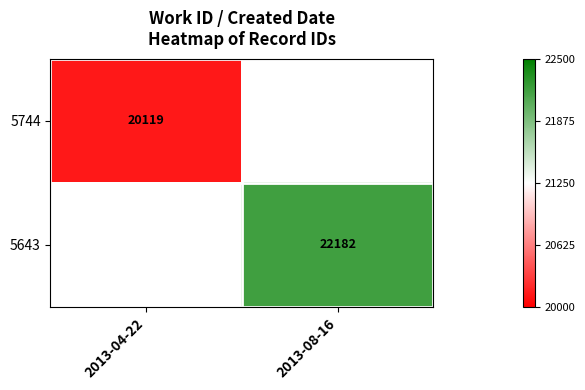

Is it true that 5643 equals 13299 at 2013-08-16?

False